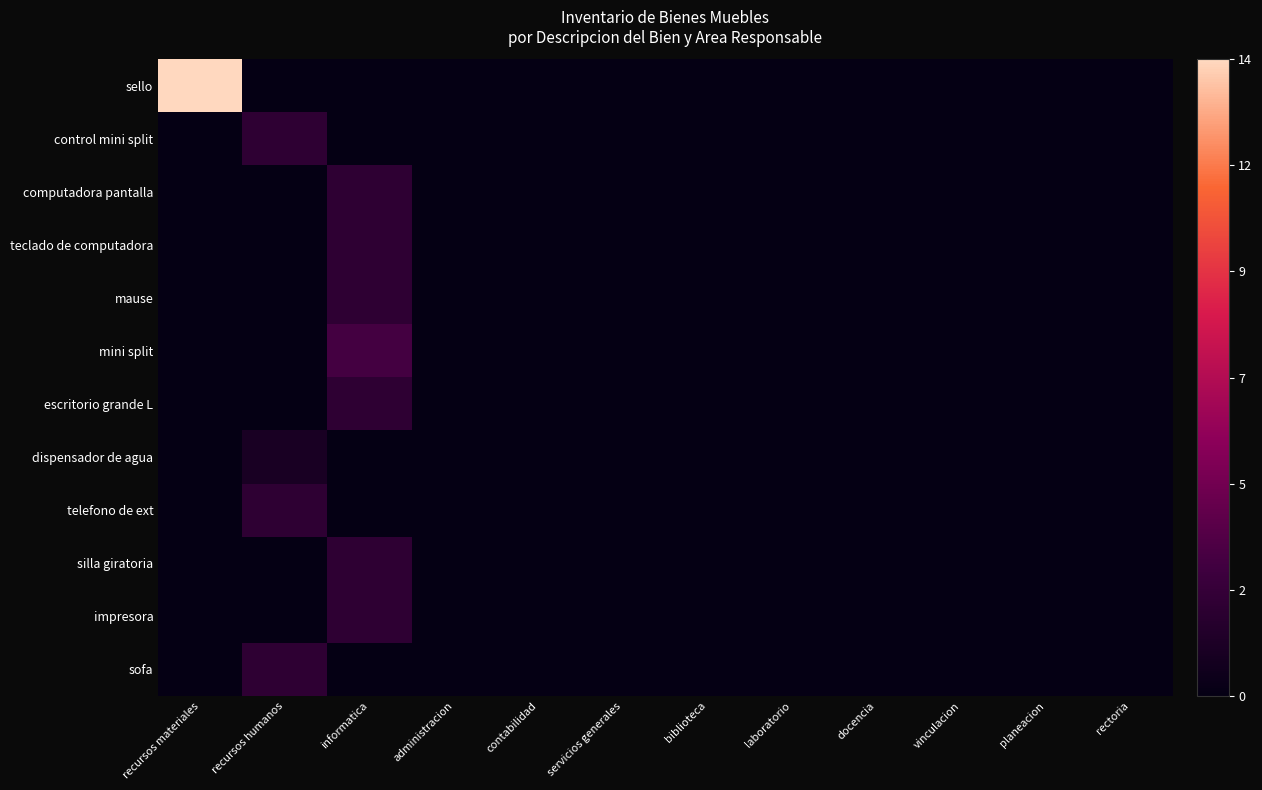

At how many categories does at least one series exceed 0?

3